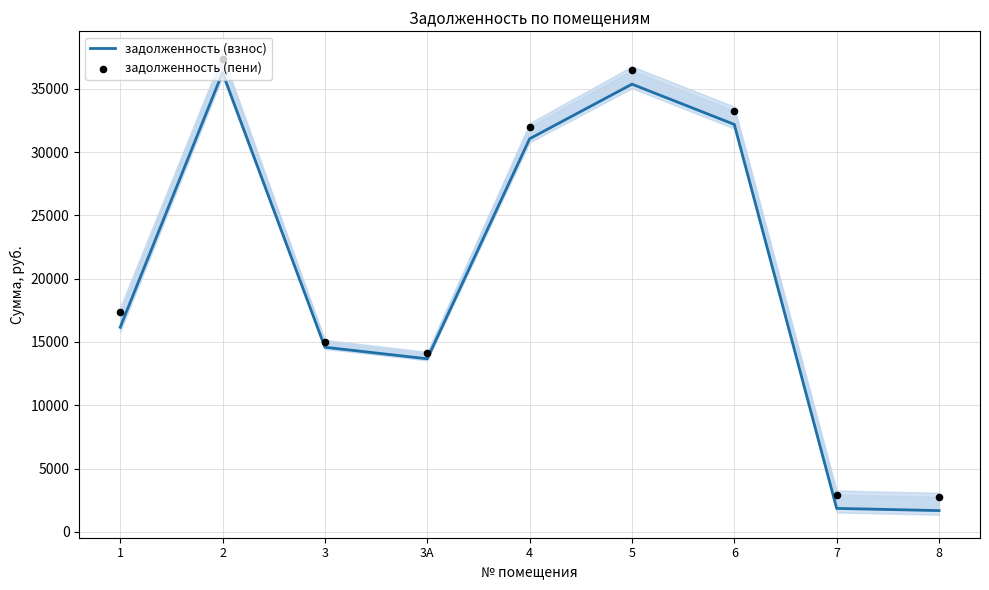

Which series has the largest total across all categories?

задолженность (пени)